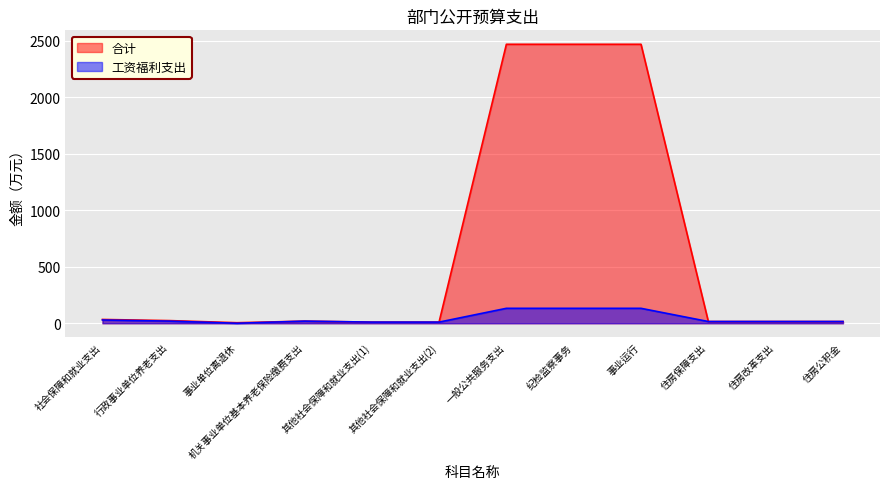

What position from the left is 纪检监察事务?

8